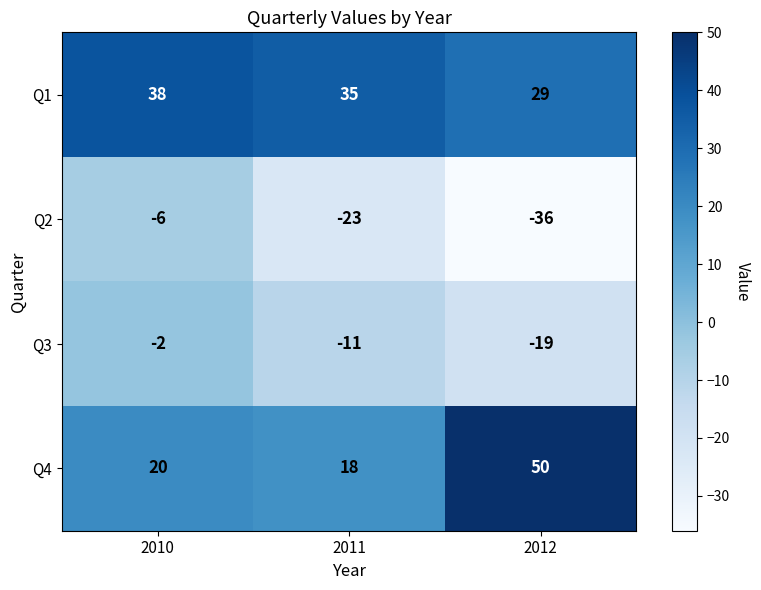

Count the number of categories in the chart.

3